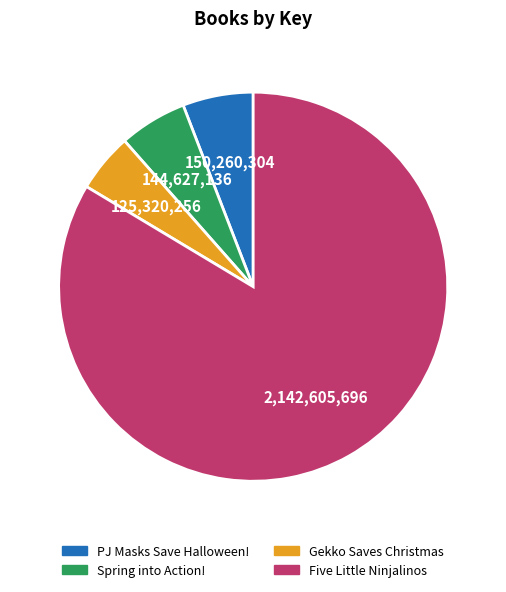

How many slices are in this pie chart?

4